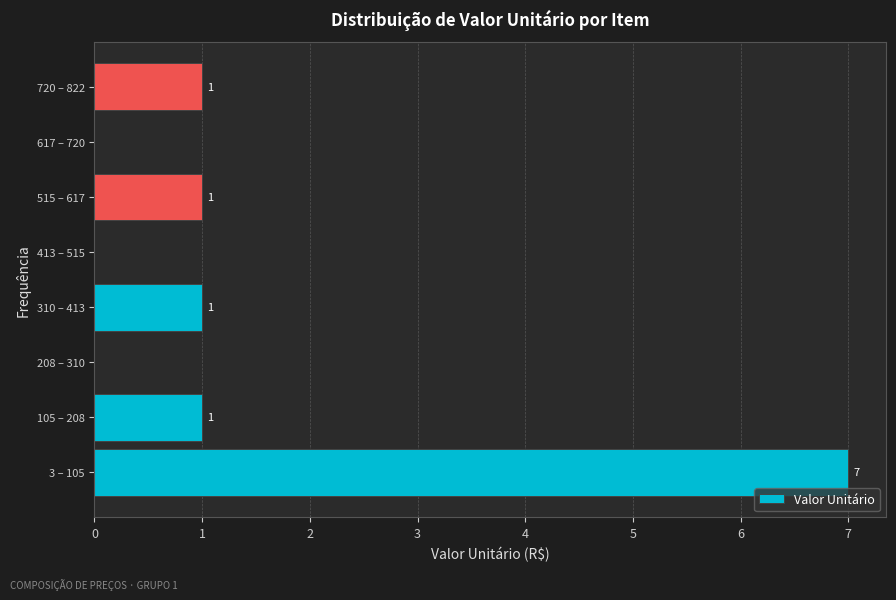

Reading bottom to top, list all the values displayed in this chart.

3 – 105=7	105 – 208=1	208 – 310=0	310 – 413=1	413 – 515=0	515 – 617=1	617 – 720=0	720 – 822=1